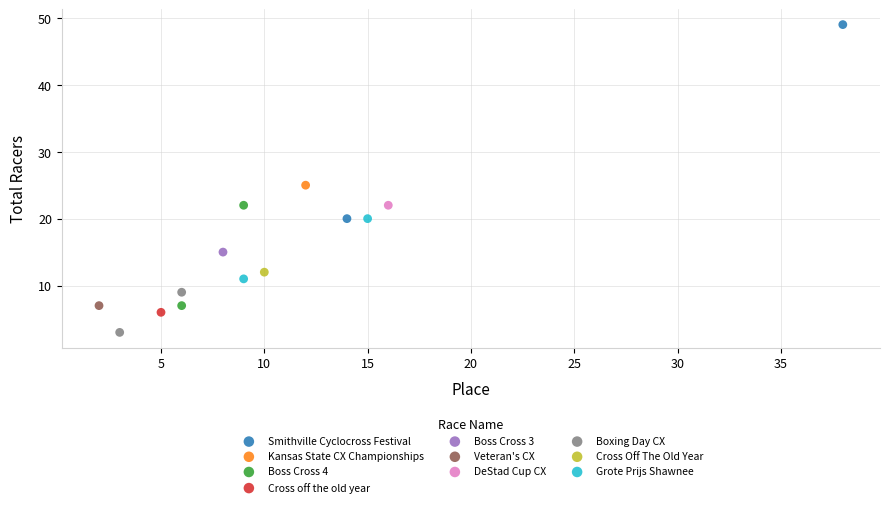

Which series reaches the maximum Y coordinate?

Smithville Cyclocross Festival